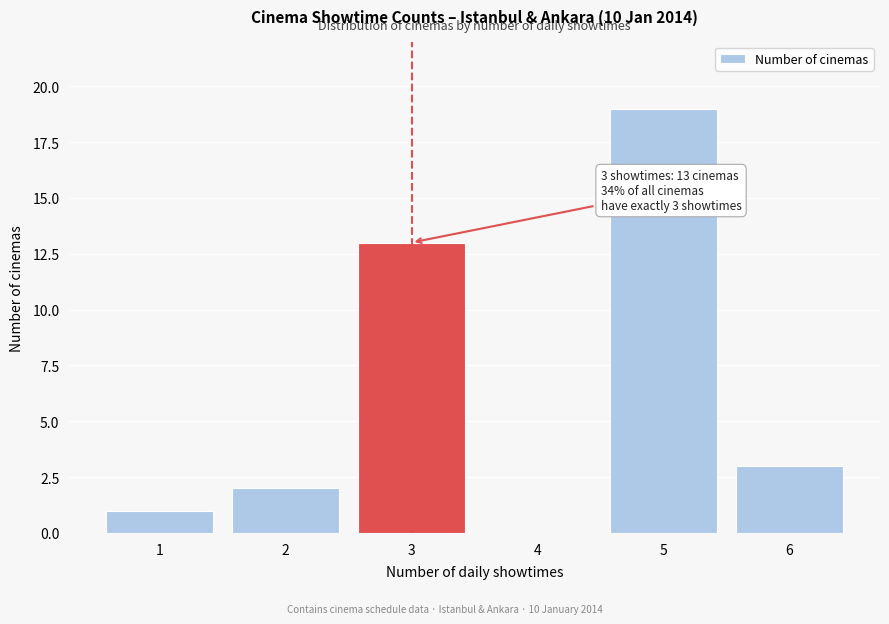

Over which range of the x-axis is the bar tallest?

4.5 to 5.5